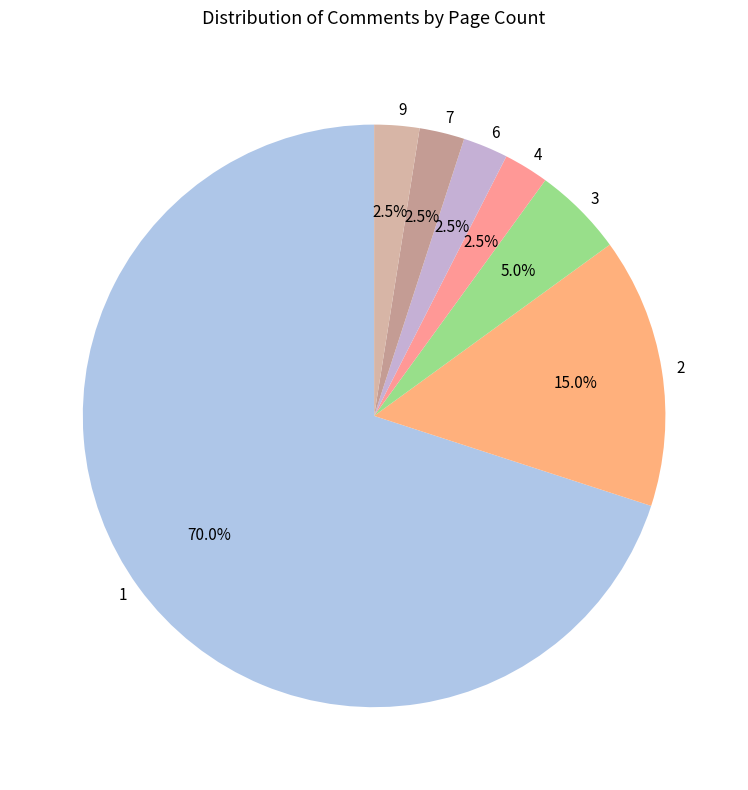

Approximately how many times larger is the value at 1 compared to 7?

28.0